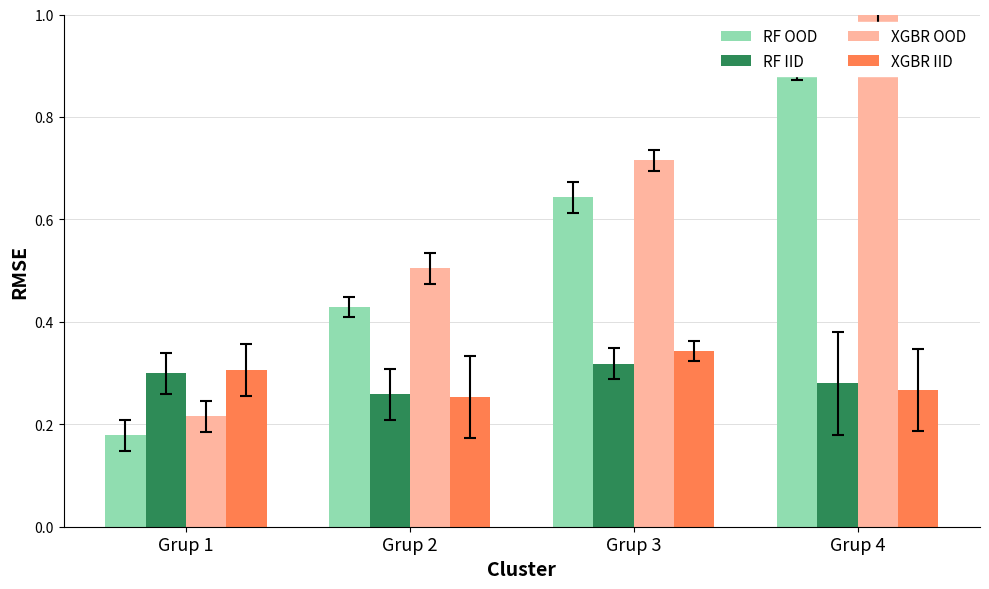

How many bars are there in each group?

4